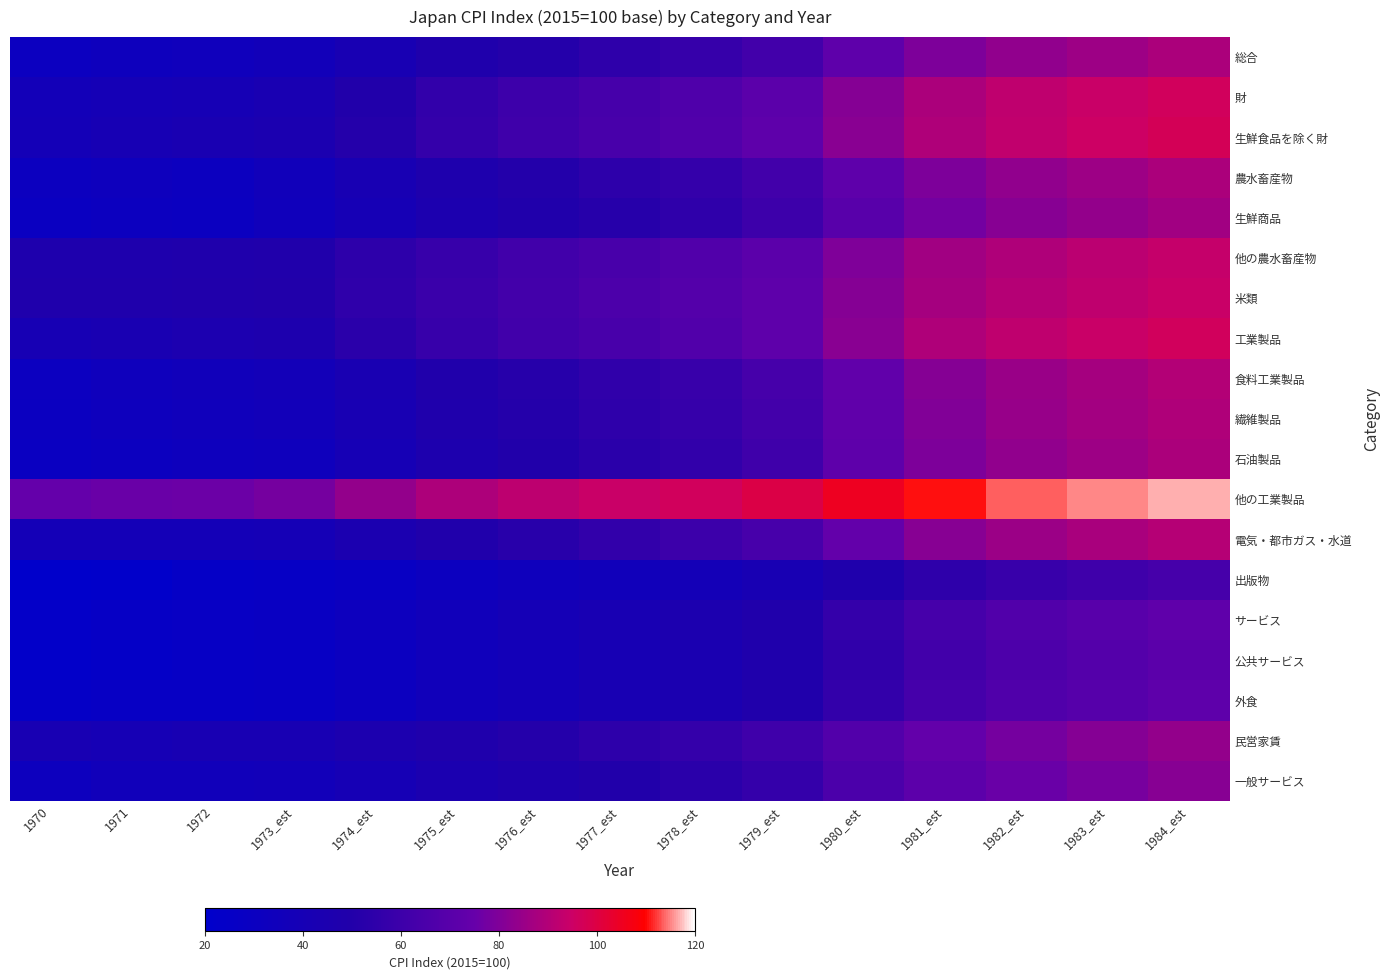

Reading left to right, extract all data points from this chart.

総合: 1970=30.8	1971=32.8	1972=34.1	1973_est=36.5	1974_est=42.0	1975_est=47.5	1976_est=51.0	1977_est=54.5	1978_est=57.5	1979_est=62.0	1980_est=72.0	1981_est=79.5	1982_est=83.5	1983_est=86.0	1984_est=88.5
財: 1970=37.1	1971=39.3	1972=40.3	1973_est=43.0	1974_est=50.0	1975_est=56.0	1976_est=60.0	1977_est=63.5	1978_est=66.5	1979_est=71.0	1980_est=81.0	1981_est=88.5	1982_est=92.5	1983_est=94.5	1984_est=96.5
生鮮食品を除く財: 1970=38.6	1971=40.8	1972=42.4	1973_est=44.5	1974_est=51.0	1975_est=57.0	1976_est=61.0	1977_est=64.5	1978_est=67.5	1979_est=72.0	1980_est=82.0	1981_est=89.5	1982_est=93.0	1983_est=95.0	1984_est=97.0
農水畜産物: 1970=31.3	1971=32.7	1972=31.6	1973_est=36.0	1974_est=42.0	1975_est=47.0	1976_est=50.5	1977_est=54.0	1978_est=57.0	1979_est=62.0	1980_est=72.0	1981_est=79.5	1982_est=83.5	1983_est=86.0	1984_est=88.5
生鮮商品: 1970=29.6	1971=31.2	1972=29.9	1973_est=34.5	1974_est=40.0	1975_est=45.0	1976_est=48.5	1977_est=52.0	1978_est=55.0	1979_est=60.0	1980_est=70.0	1981_est=77.5	1982_est=81.5	1983_est=84.0	1984_est=86.5
他の農水畜産物: 1970=46.6	1971=47.1	1972=47.4	1973_est=49.0	1974_est=54.0	1975_est=58.0	1976_est=61.5	1977_est=64.5	1978_est=67.5	1979_est=71.0	1980_est=80.0	1981_est=86.5	1982_est=89.5	1983_est=91.5	1984_est=93.5
米類: 1970=47.6	1971=48.0	1972=48.3	1973_est=50.0	1974_est=55.0	1975_est=59.0	1976_est=62.5	1977_est=65.5	1978_est=68.5	1979_est=72.0	1980_est=81.0	1981_est=87.5	1982_est=90.5	1983_est=92.5	1984_est=94.5
工業製品: 1970=40.4	1971=43.0	1972=44.8	1973_est=46.0	1974_est=53.0	1975_est=58.0	1976_est=61.5	1977_est=64.5	1978_est=67.5	1979_est=72.0	1980_est=82.0	1981_est=89.5	1982_est=92.5	1983_est=94.5	1984_est=96.5
食料工業製品: 1970=30.9	1971=33.4	1972=35.3	1973_est=37.0	1974_est=43.0	1975_est=48.5	1976_est=52.0	1977_est=55.5	1978_est=58.5	1979_est=63.5	1980_est=73.5	1981_est=81.0	1982_est=85.0	1983_est=87.5	1984_est=90.0
繊維製品: 1970=30.0	1971=33.0	1972=35.0	1973_est=36.5	1974_est=42.0	1975_est=47.5	1976_est=51.0	1977_est=54.5	1978_est=57.5	1979_est=62.5	1980_est=73.0	1981_est=80.5	1982_est=84.5	1983_est=87.0	1984_est=89.5
石油製品: 1970=29.5	1971=31.0	1972=32.6	1973_est=33.5	1974_est=40.0	1975_est=46.0	1976_est=49.5	1977_est=53.0	1978_est=56.0	1979_est=61.0	1980_est=72.0	1981_est=79.5	1982_est=83.5	1983_est=86.0	1984_est=88.5
他の工業製品: 1970=74.3	1971=75.8	1972=76.2	1973_est=78.0	1974_est=84.0	1975_est=89.0	1976_est=92.0	1977_est=94.5	1978_est=96.5	1979_est=99.5	1980_est=105.0	1981_est=110.5	1982_est=113.5	1983_est=115.0	1984_est=116.5
電気・都市ガス・水道: 1970=38.2	1971=38.2	1972=38.2	1973_est=39.5	1974_est=44.0	1975_est=49.0	1976_est=52.5	1977_est=56.0	1978_est=59.5	1979_est=64.0	1980_est=74.0	1981_est=81.5	1982_est=85.5	1983_est=88.0	1984_est=90.5
出版物: 1970=20.7	1971=21.7	1972=24.9	1973_est=25.5	1974_est=28.0	1975_est=31.0	1976_est=33.5	1977_est=36.0	1978_est=38.5	1979_est=41.5	1980_est=48.0	1981_est=54.5	1982_est=58.5	1983_est=61.0	1984_est=63.5
サービス: 1970=23.8	1971=25.5	1972=27.2	1973_est=28.5	1974_est=32.0	1975_est=36.0	1976_est=39.0	1977_est=42.0	1978_est=45.0	1979_est=49.0	1980_est=57.0	1981_est=63.5	1982_est=67.5	1983_est=70.0	1984_est=72.5
公共サービス: 1970=22.5	1971=24.3	1972=26.0	1973_est=27.0	1974_est=30.5	1975_est=34.5	1976_est=37.5	1977_est=40.5	1978_est=43.5	1979_est=47.5	1980_est=55.5	1981_est=62.0	1982_est=66.0	1983_est=68.5	1984_est=71.0
外食: 1970=25.1	1971=26.5	1972=26.9	1973_est=28.0	1974_est=31.5	1975_est=35.5	1976_est=38.5	1977_est=41.5	1978_est=44.5	1979_est=48.5	1980_est=56.5	1981_est=63.0	1982_est=67.0	1983_est=69.5	1984_est=72.0
民営家賃: 1970=41.3	1971=40.3	1972=41.4	1973_est=42.0	1974_est=45.0	1975_est=48.0	1976_est=51.0	1977_est=54.0	1978_est=57.0	1979_est=61.0	1980_est=68.0	1981_est=74.0	1982_est=78.0	1983_est=81.0	1984_est=84.0
一般サービス: 1970=32.4	1971=35.7	1972=35.7	1973_est=36.5	1974_est=40.0	1975_est=44.0	1976_est=47.0	1977_est=50.0	1978_est=53.0	1979_est=57.0	1980_est=65.0	1981_est=71.5	1982_est=75.5	1983_est=78.5	1984_est=81.5